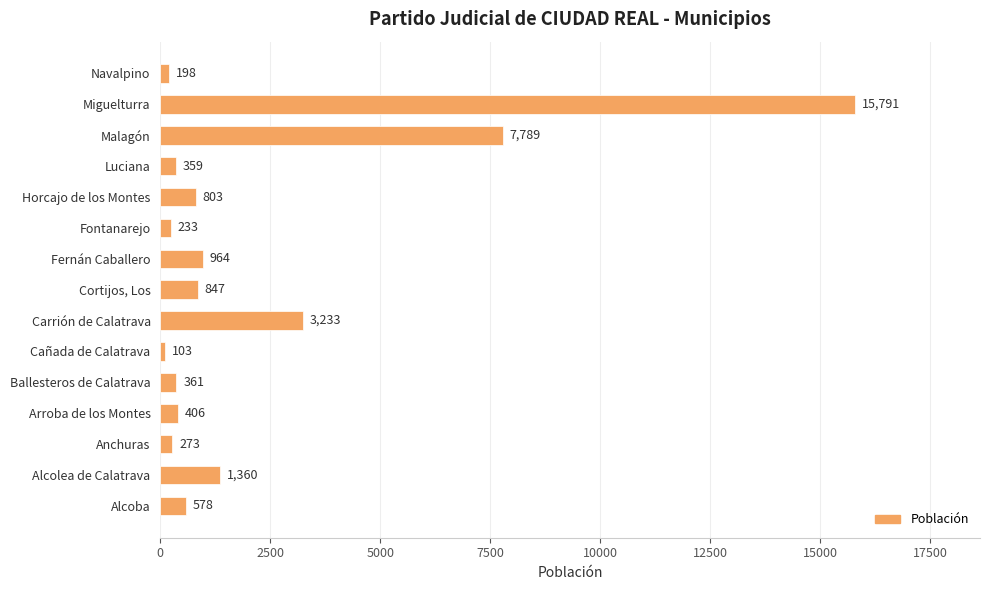

At which label is the value closest to 7947?

Malagón